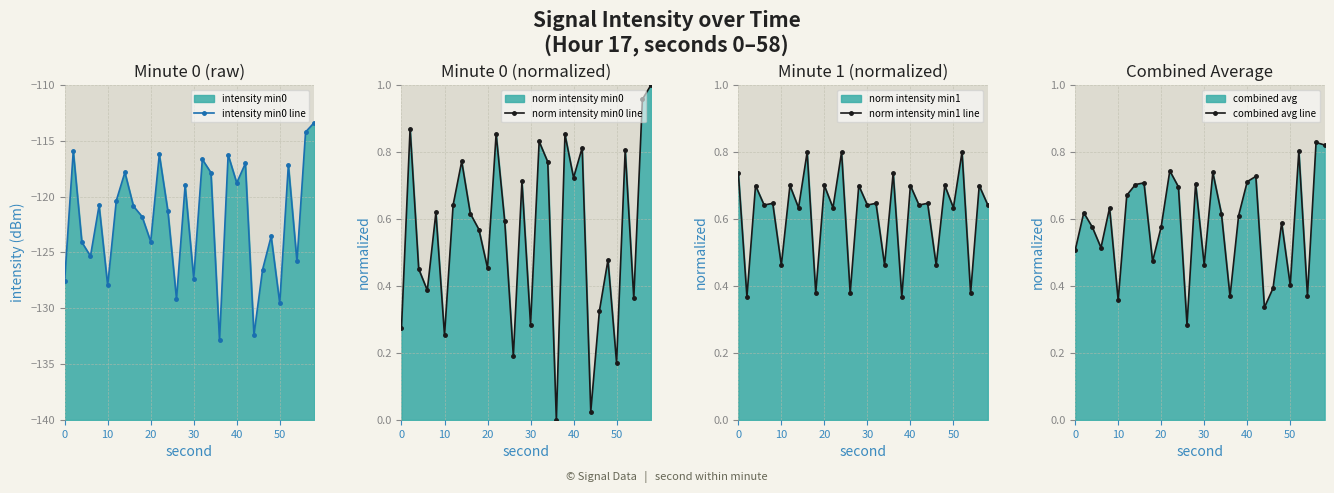

How many values in the norm intensity min0 line series exceed 0?

29